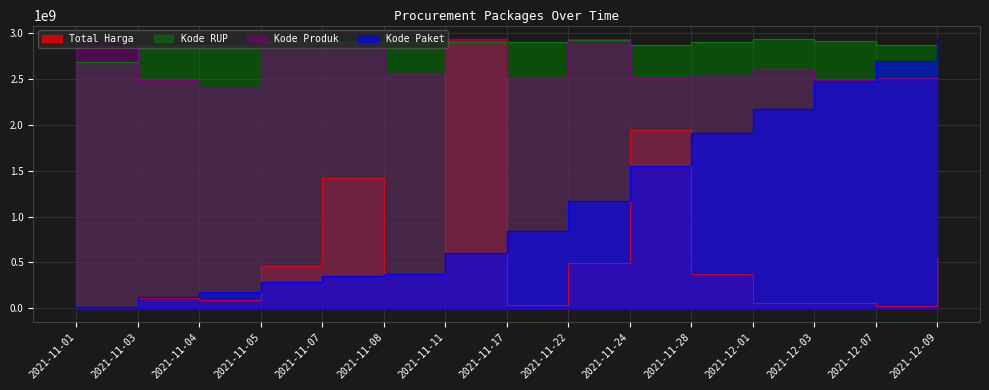

What is the average value of the Kode RUP series?

2876617550.5